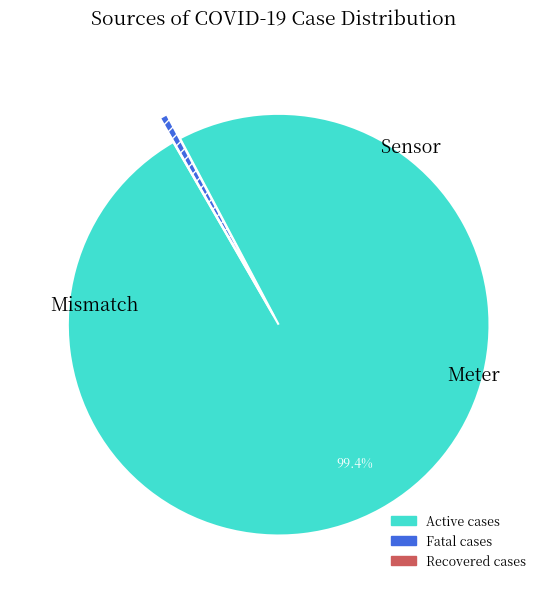

Is the sum of Fatal cases and Active cases greater than half?

Yes